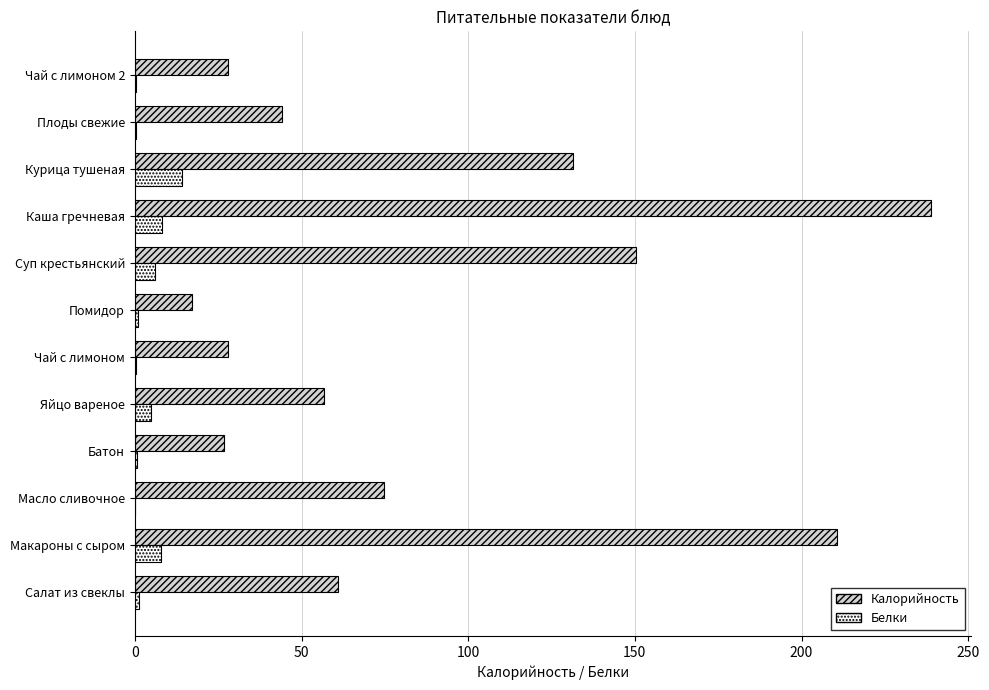

What is the sum of all Калорийность values?

1066.6